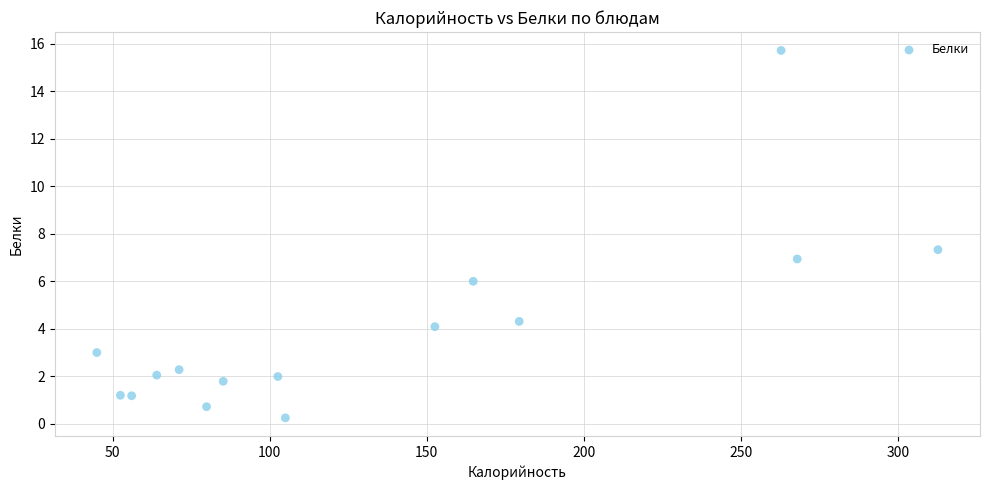

What is the range of X values (max minus min)?

267.7